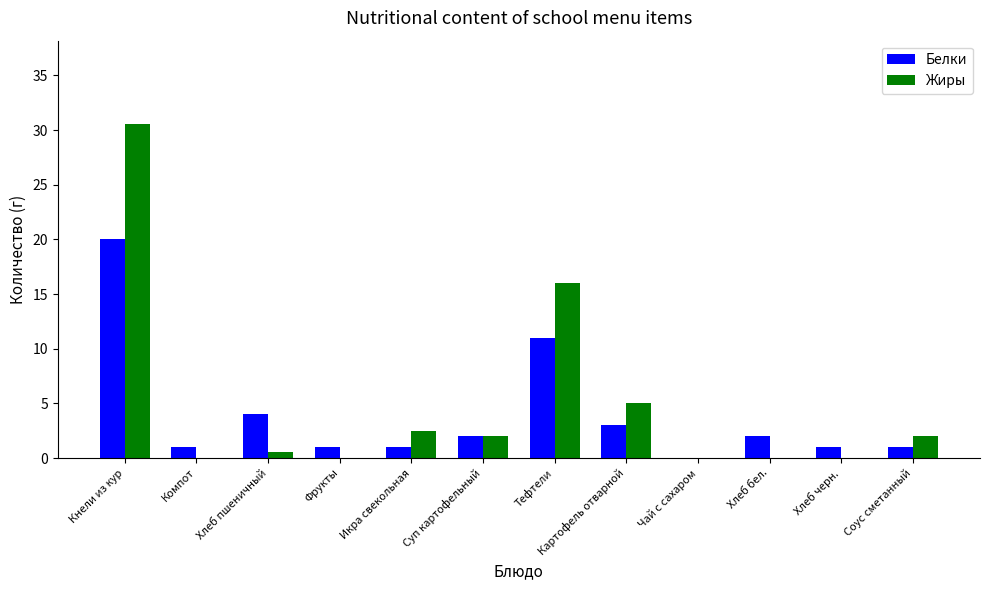

Count the number of data series in this chart.

2